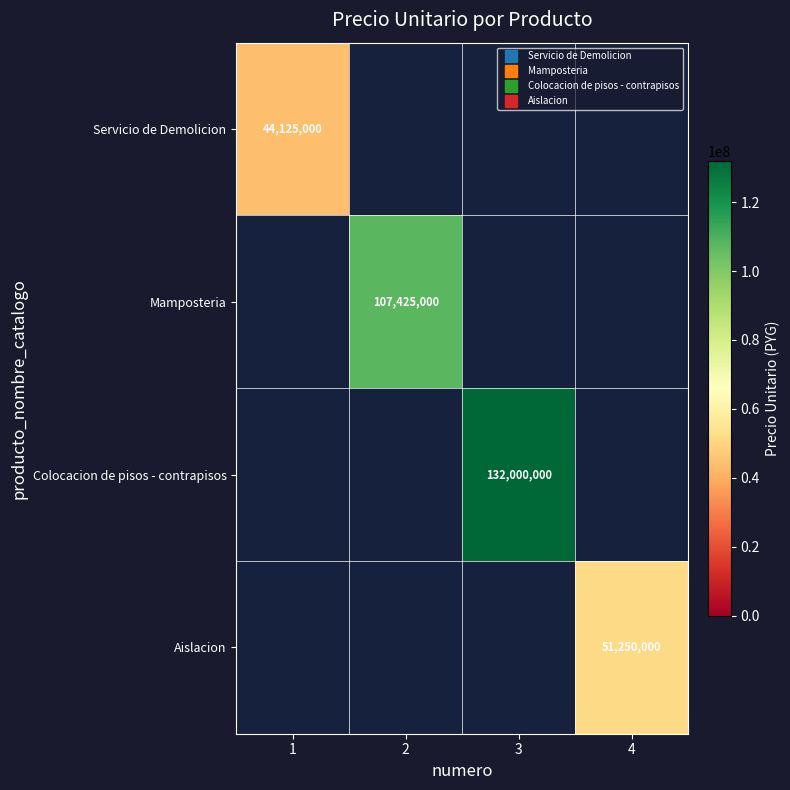

How many distinct data groups are displayed?

4